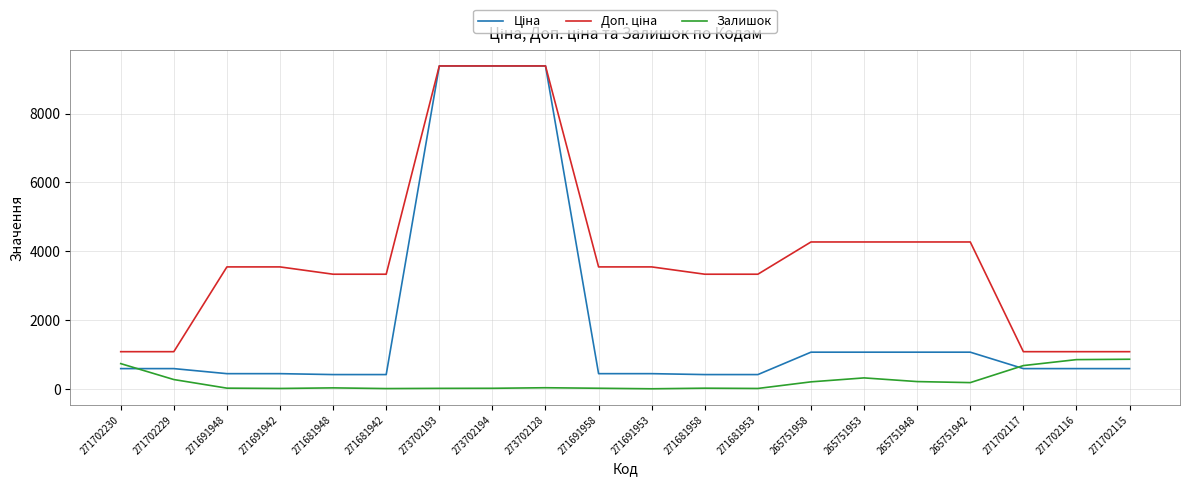

True or false: Залишок has a value of 16.0 at 273702193.

True